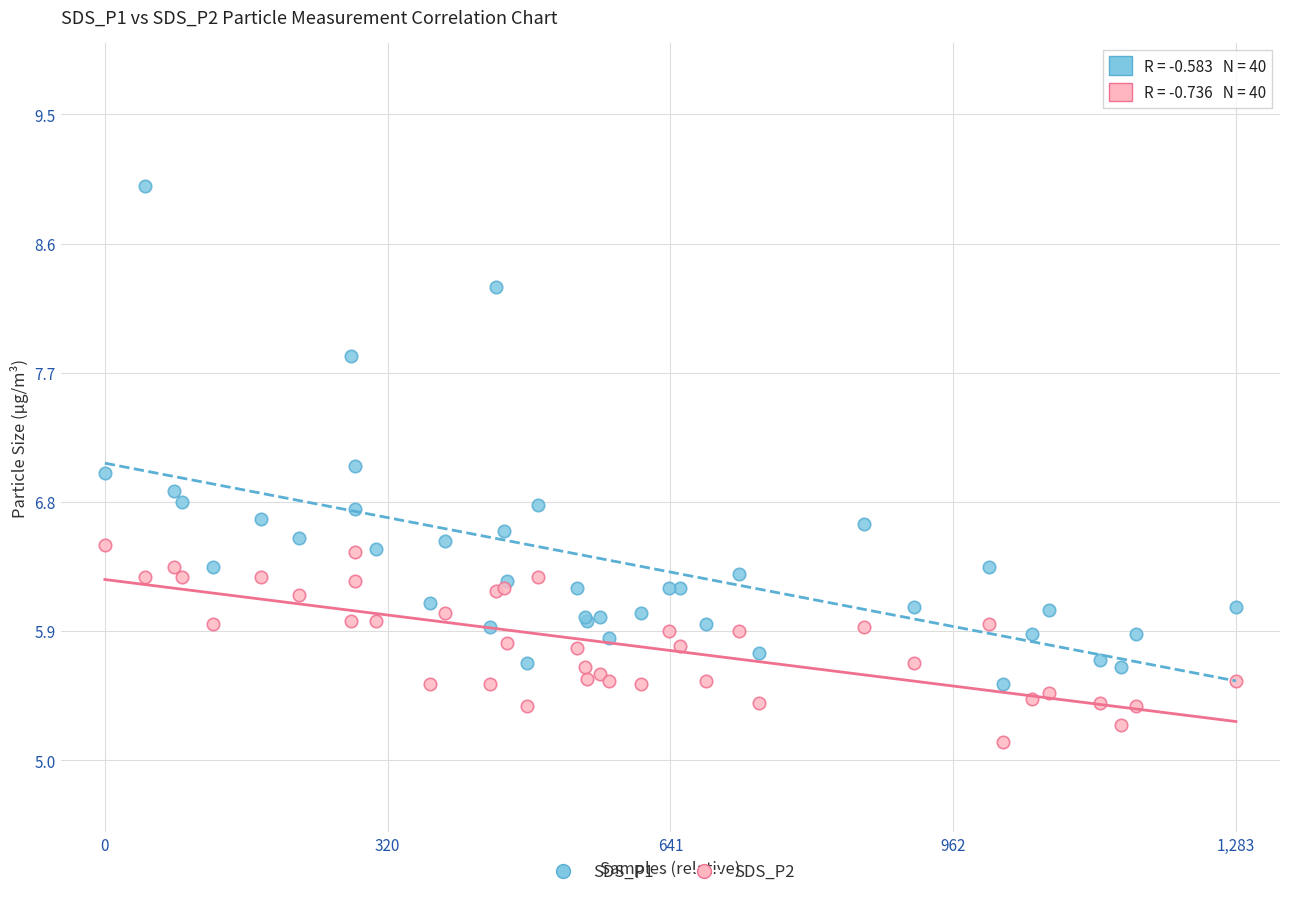

Which series contains the highest Y value?

SDS_P1